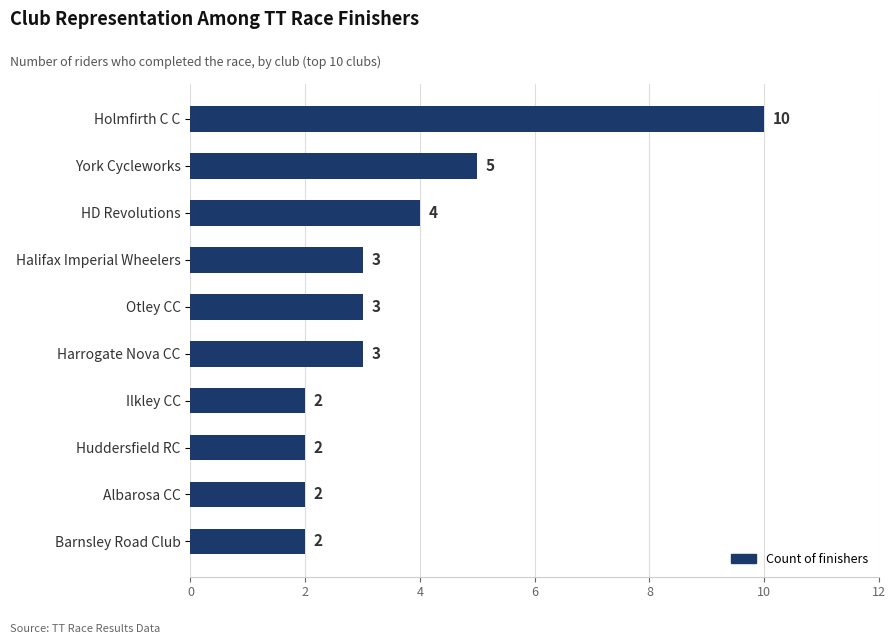

What is the ratio of the value at Huddersfield RC to the value at York Cycleworks?

0.4